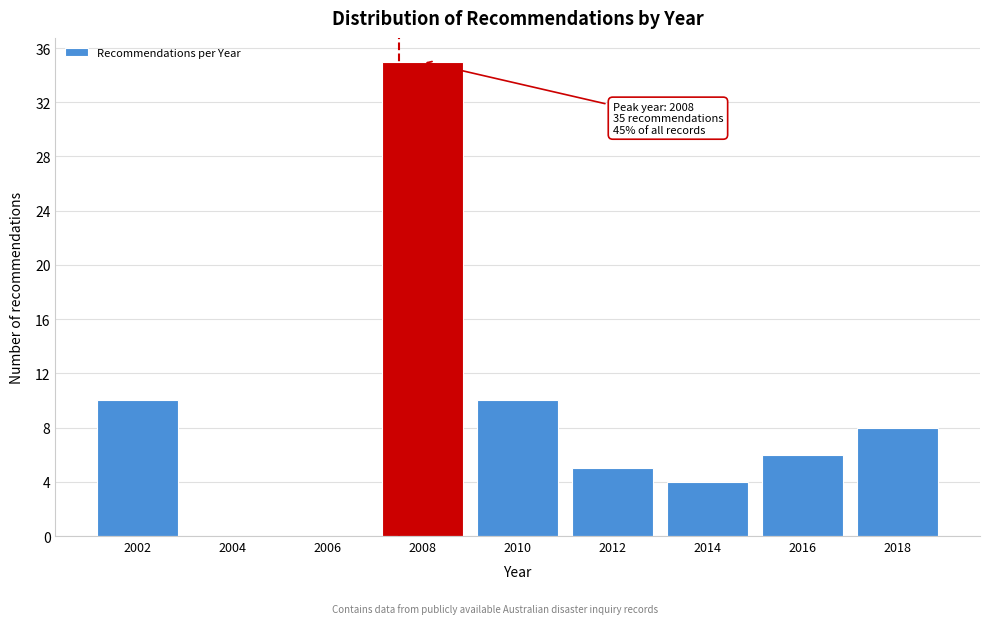

Reading left to right, transcribe all the data shown in this chart.

2002=10	2004=0	2006=0	2008=35	2010=10	2012=5	2014=4	2016=6	2018=8